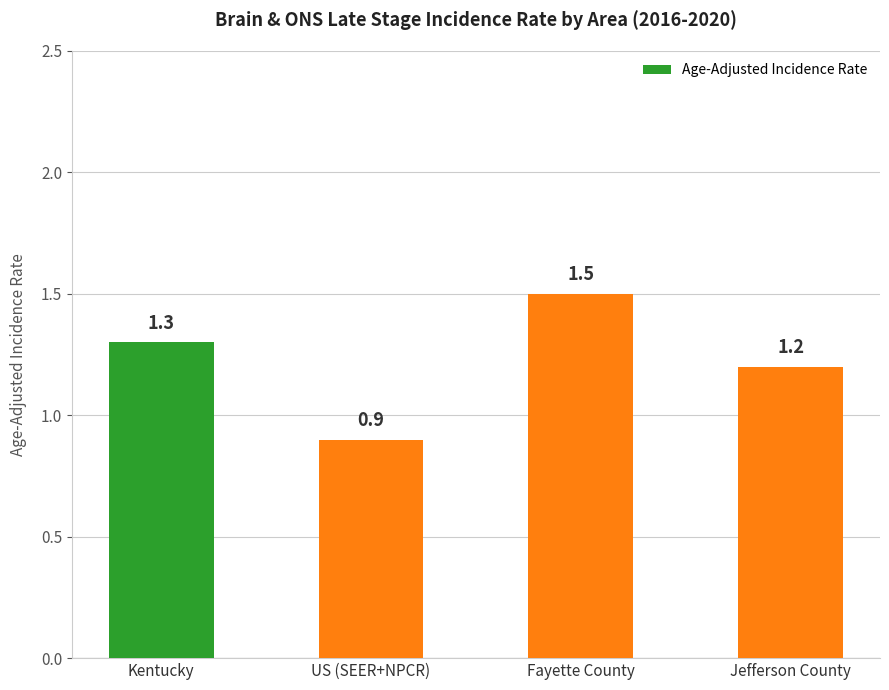

What is the label of the 3rd bar from the right?

US (SEER+NPCR)